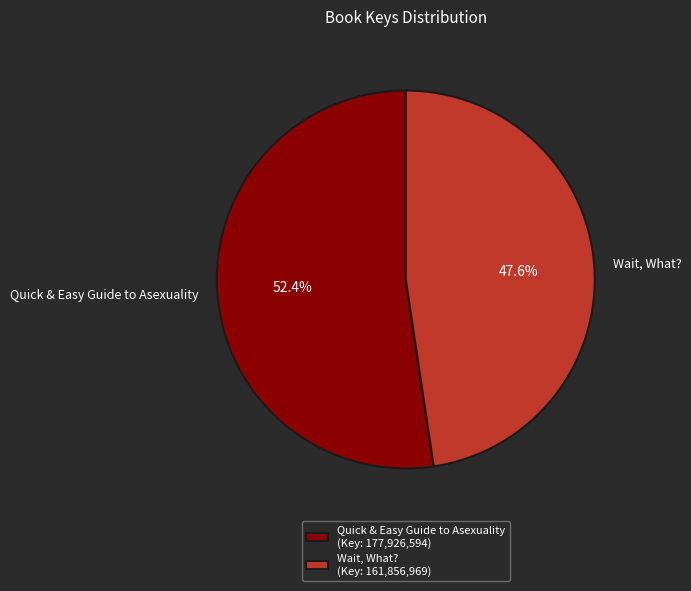

Which category accounts for the majority?

Quick & Easy Guide to Asexuality